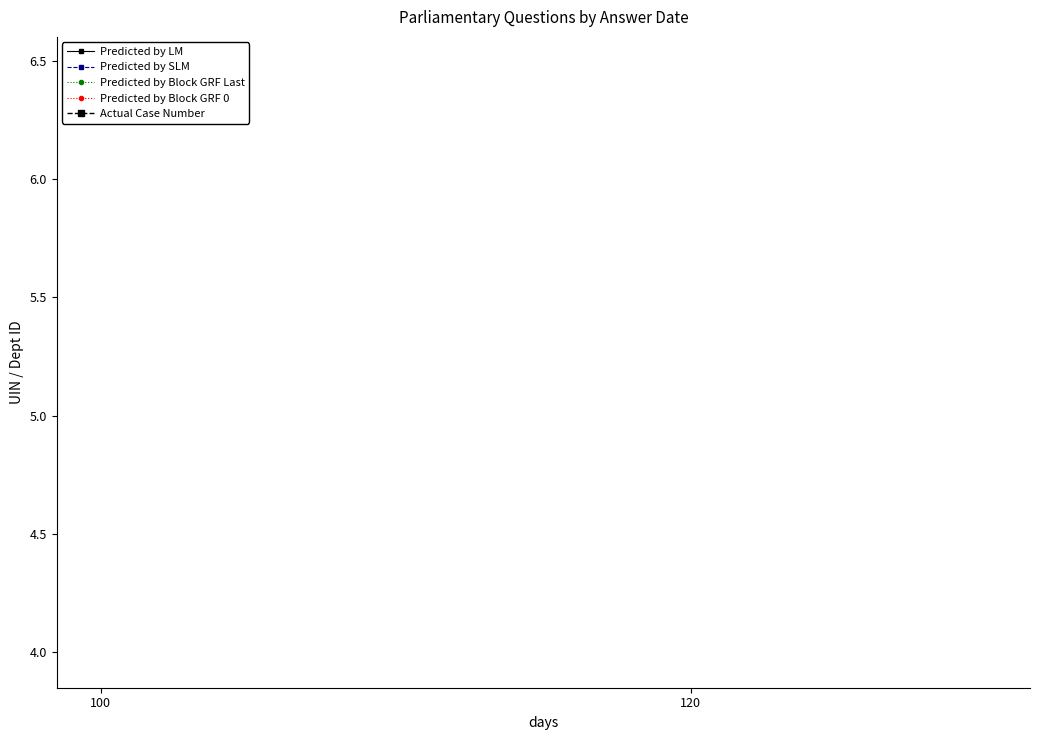

Is this an area chart (filled region under the line)?

No